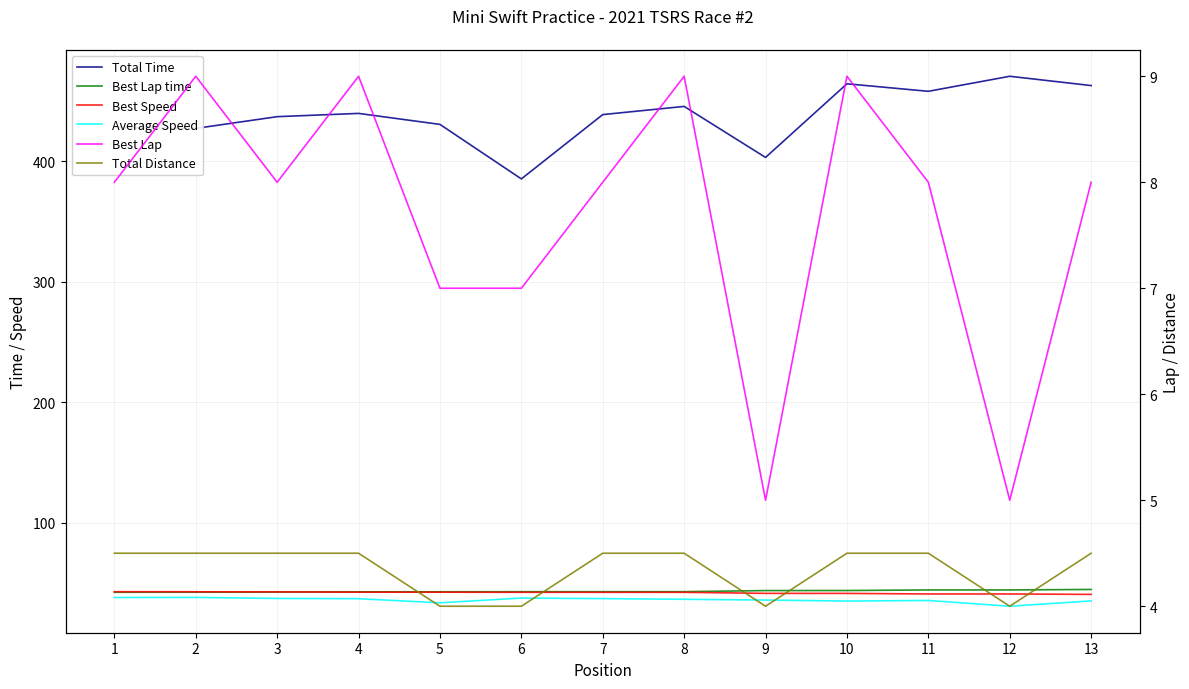

Between 2 and 4, which series saw the biggest shift?

Total Time